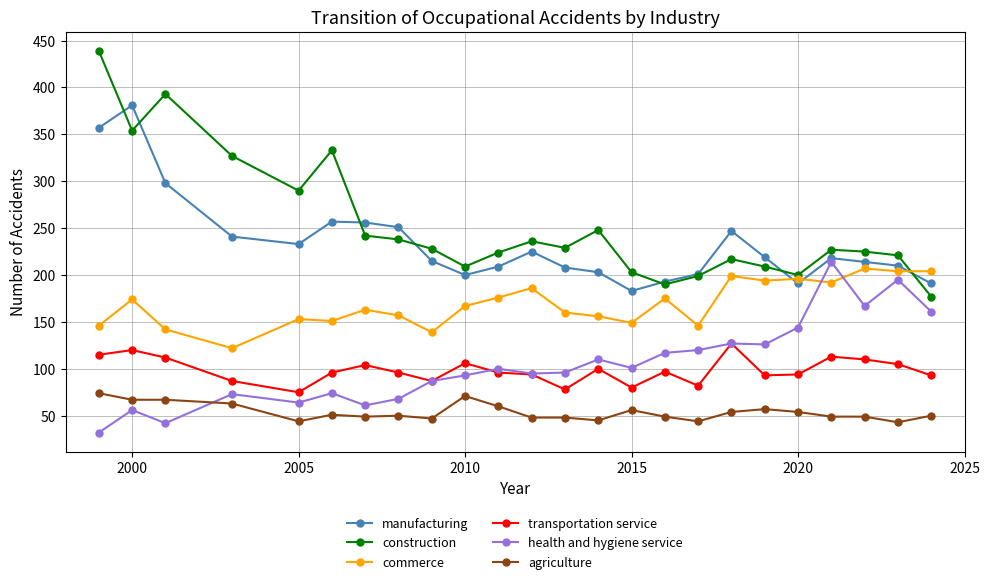

What is the minimum value for manufacturing?

183